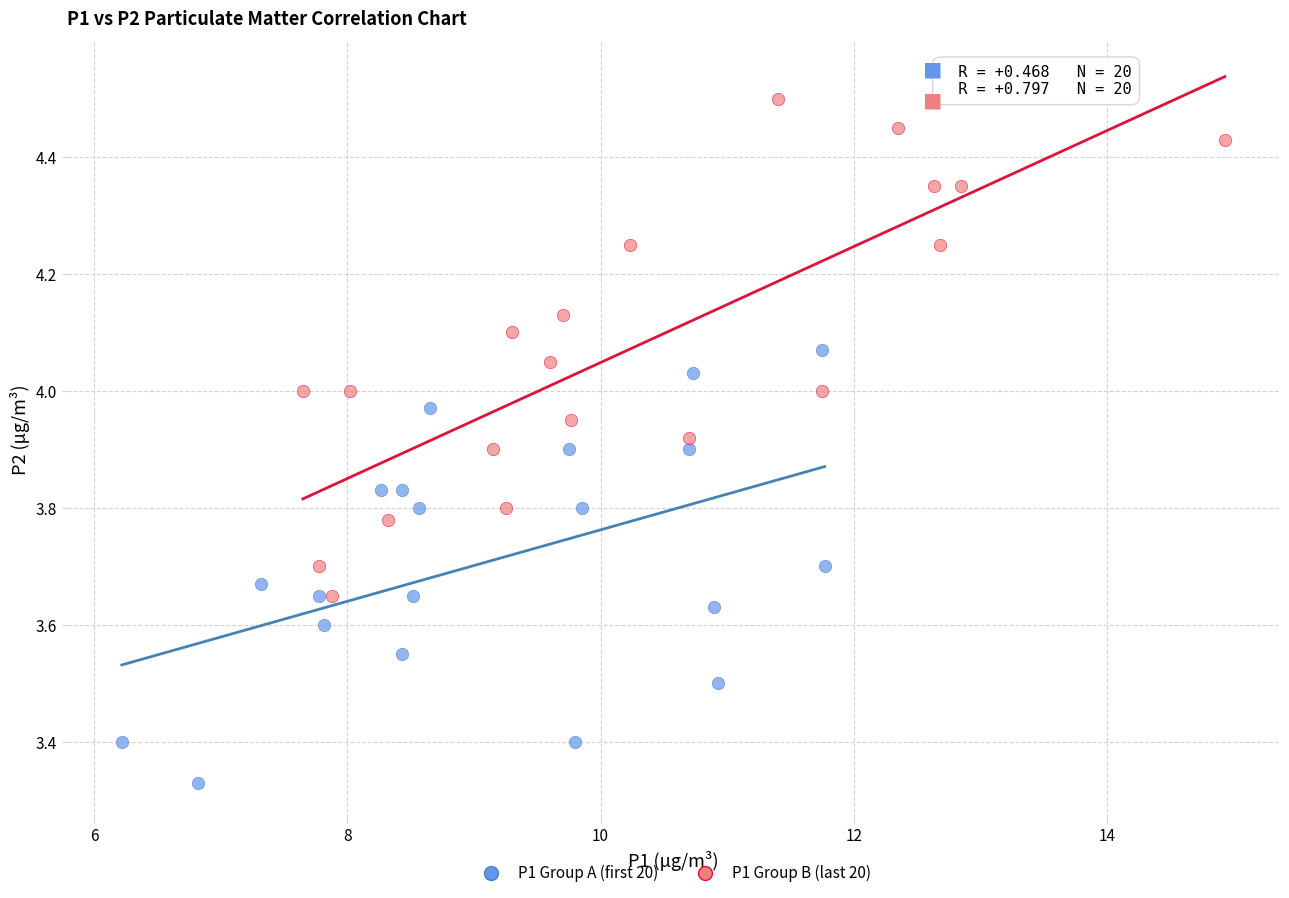

Which series contains the highest Y value?

P1 Group B (last 20)